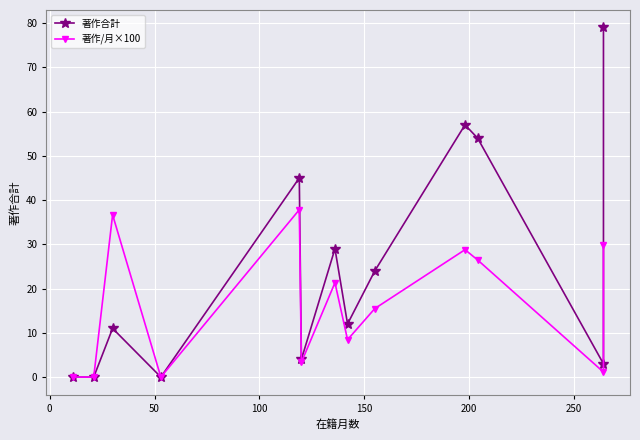

True or false: 著作/月×100 and 著作合計 intersect in this chart.

False